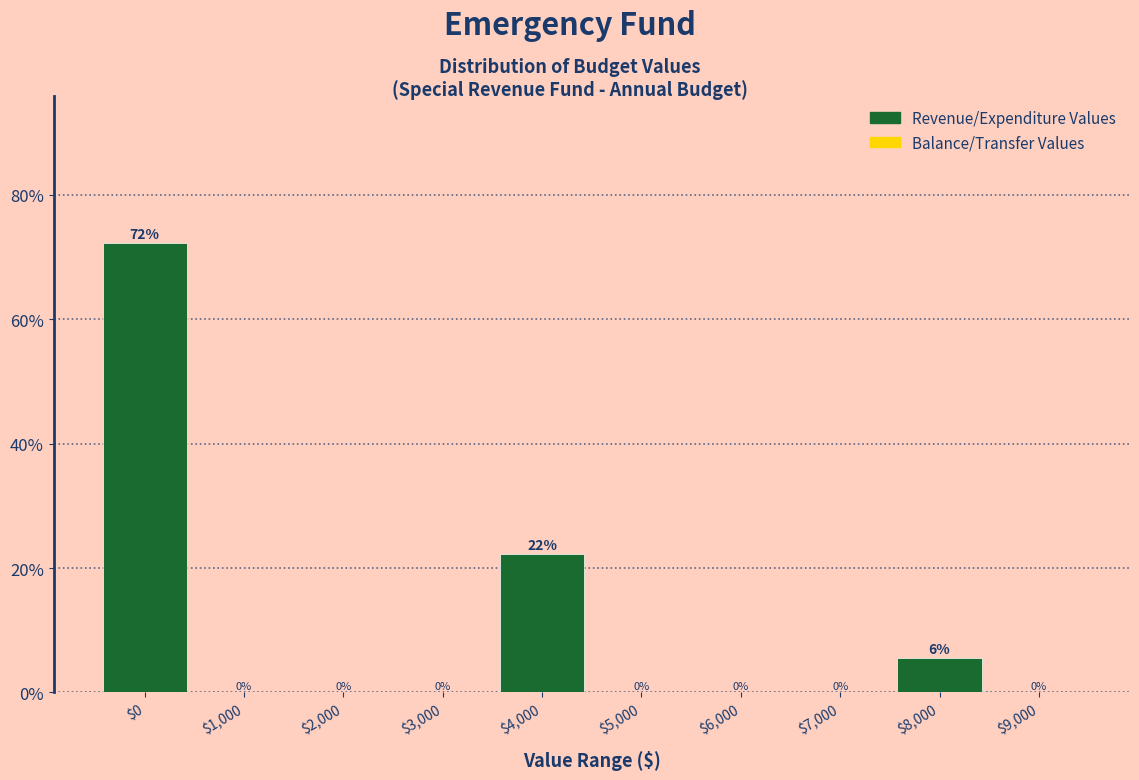

The chart shows a value of 22.2 at $4,000. True or false?

True